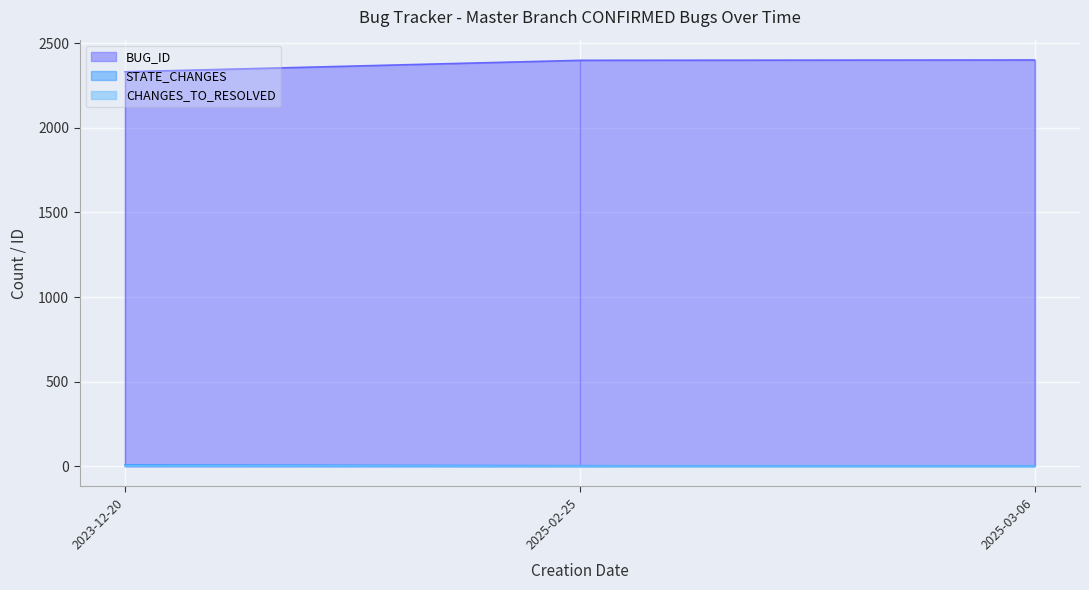

What is the label of the 2nd point from the left?

2025-02-25